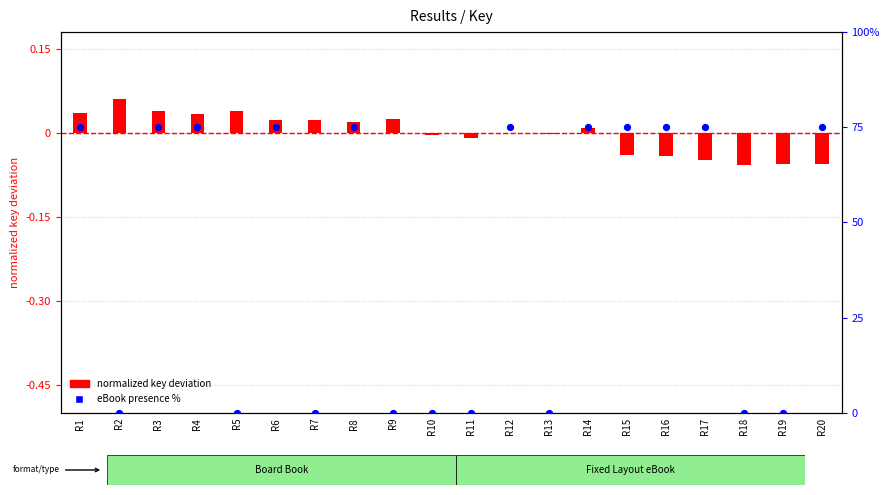

Which series has the largest total across all categories?

eBook presence %